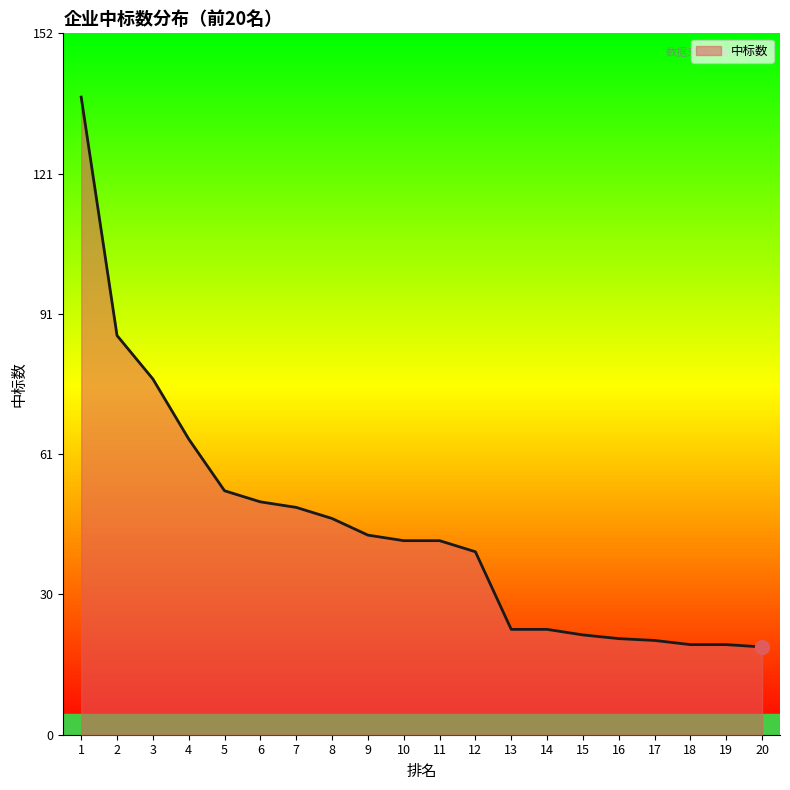

The chart shows a value of 30.5 at 20. True or false?

False